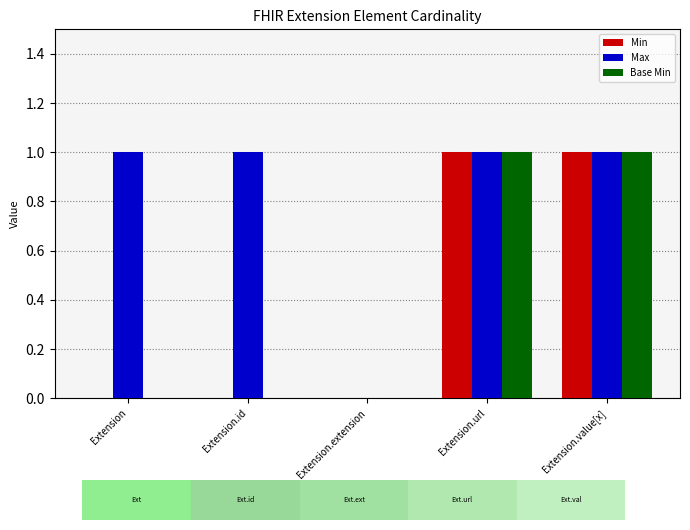

Between Extension.id and Extension.extension, which series saw the biggest shift?

Max